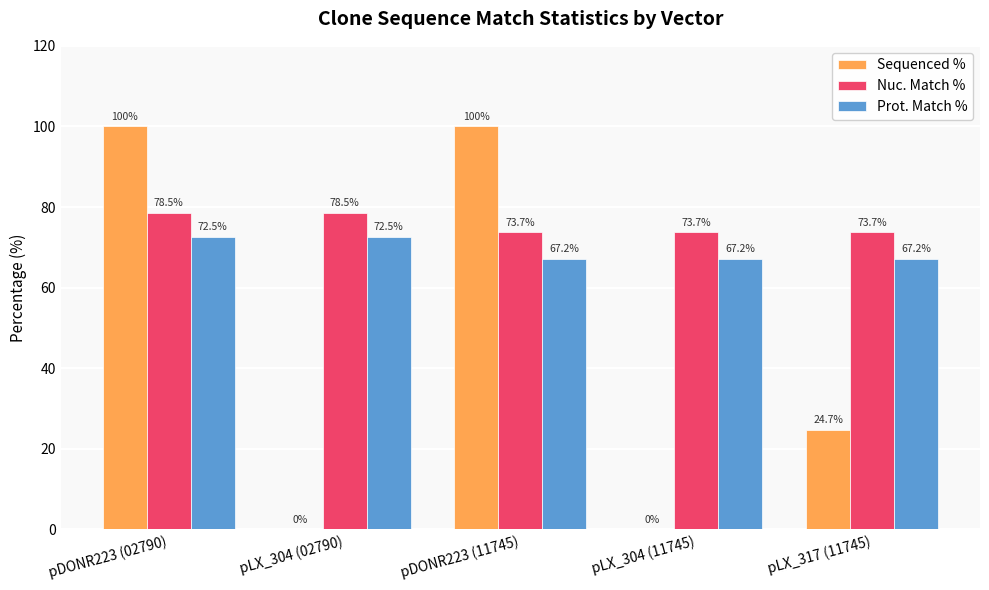

Which series has the largest total across all categories?

Nuc. Match %